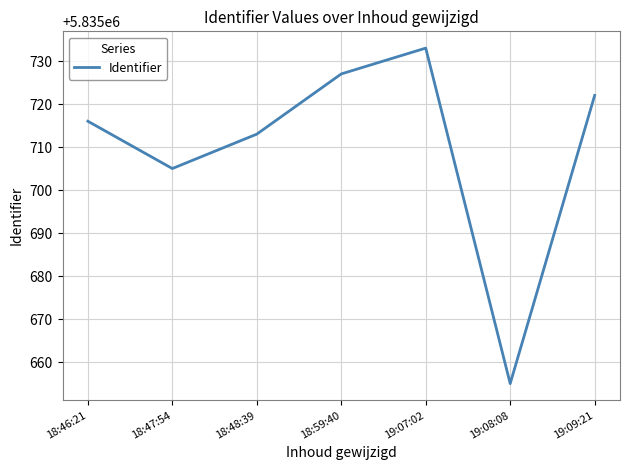

How many values are below 5835716?

3